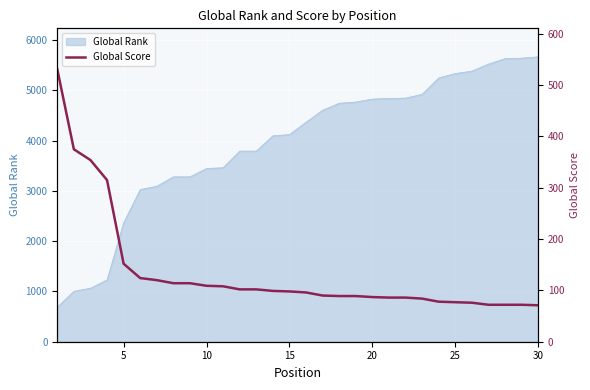

What is the minimum value for Global Rank?

687